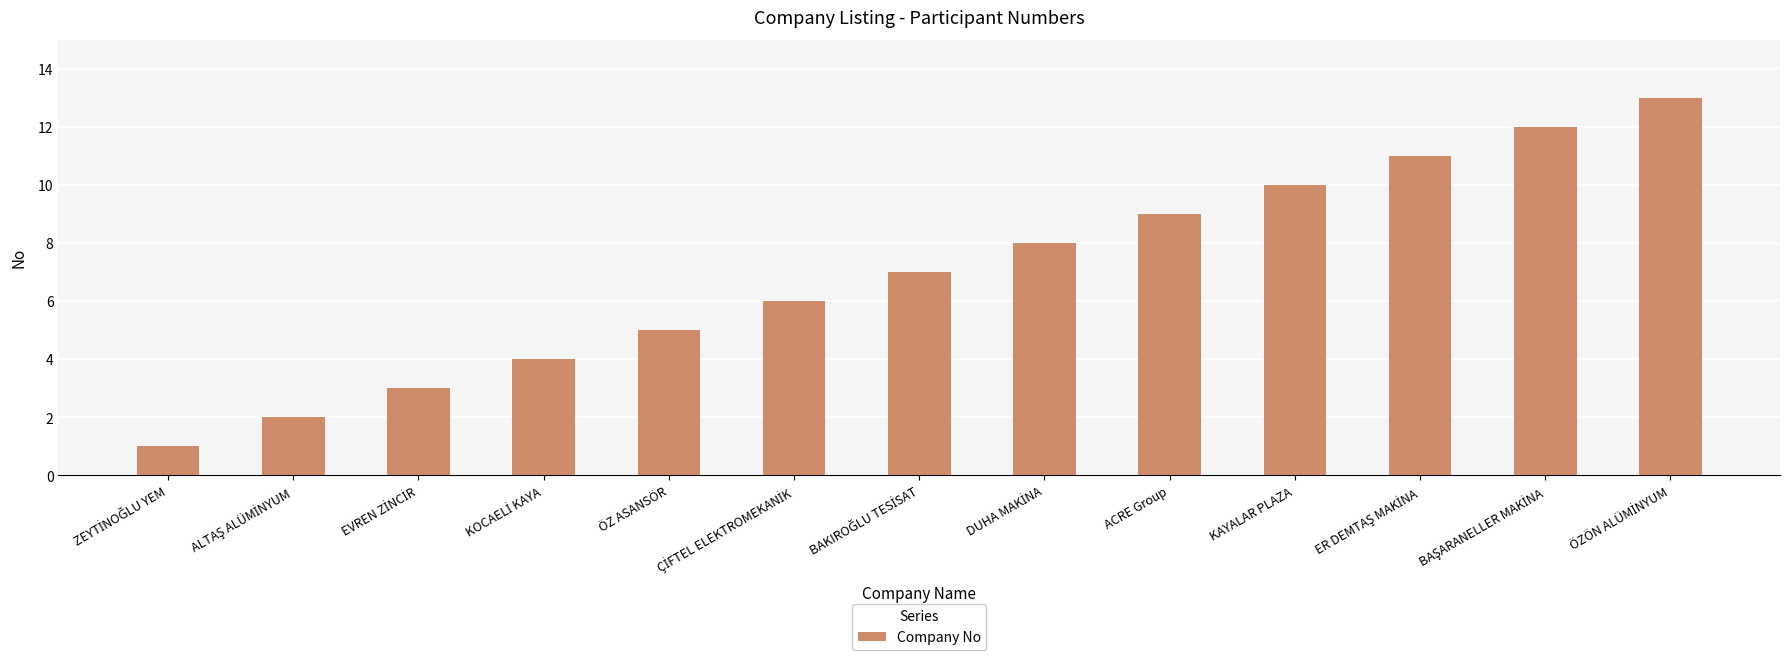

What is the sum of the values at ÖZ ASANSÖR and KAYALAR PLAZA?

15